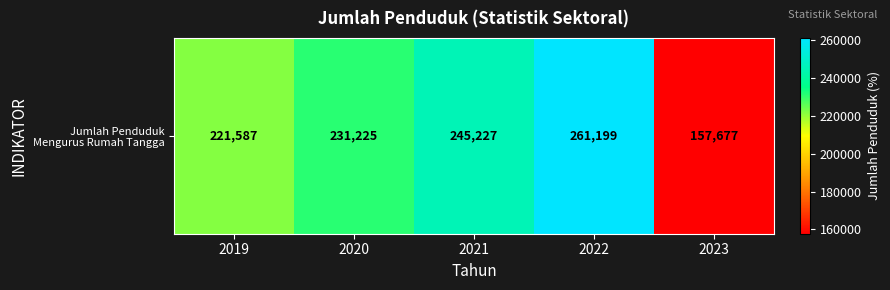

Is it true that the value at 2019 is 221587?

True